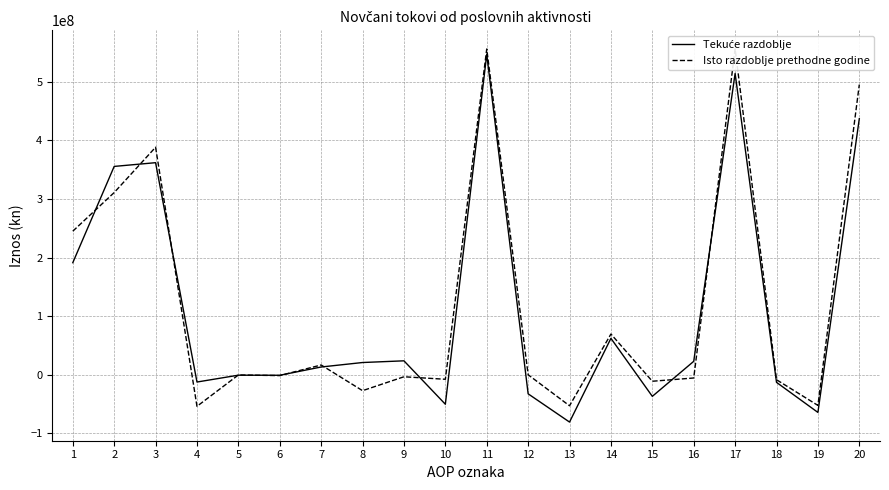

Which series changed the most between 10 and 19?

Isto razdoblje prethodne godine